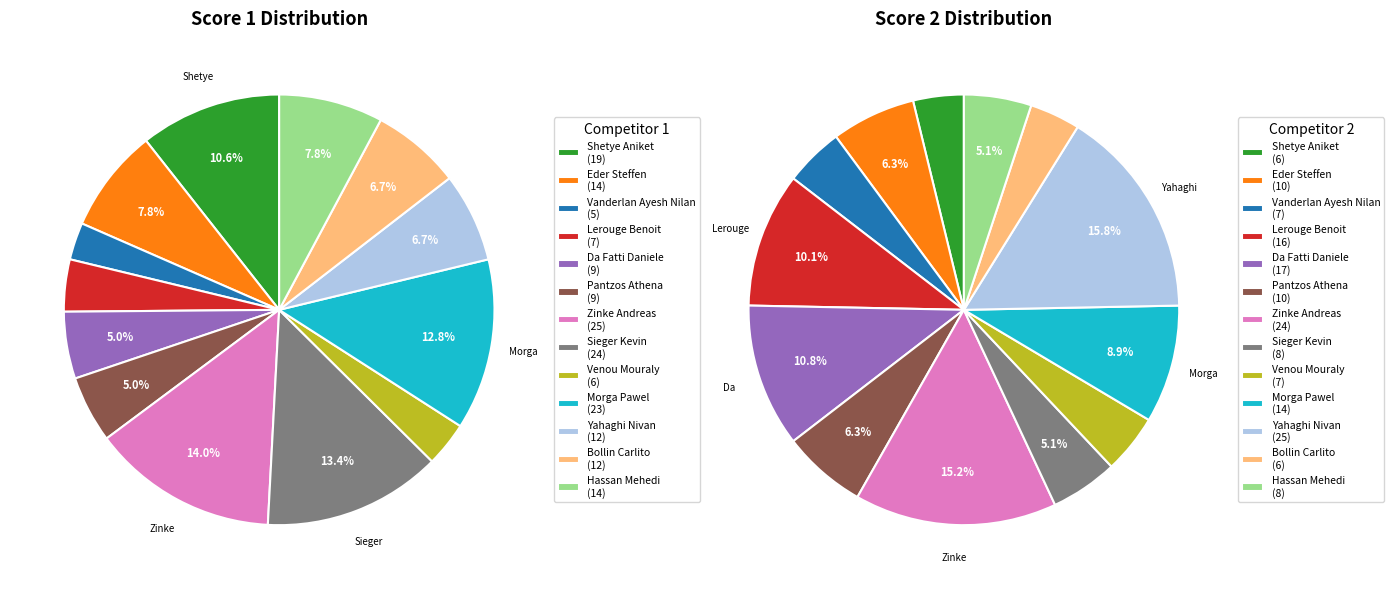

True or false: Zinke Andreas accounts for 7% of the total.

False